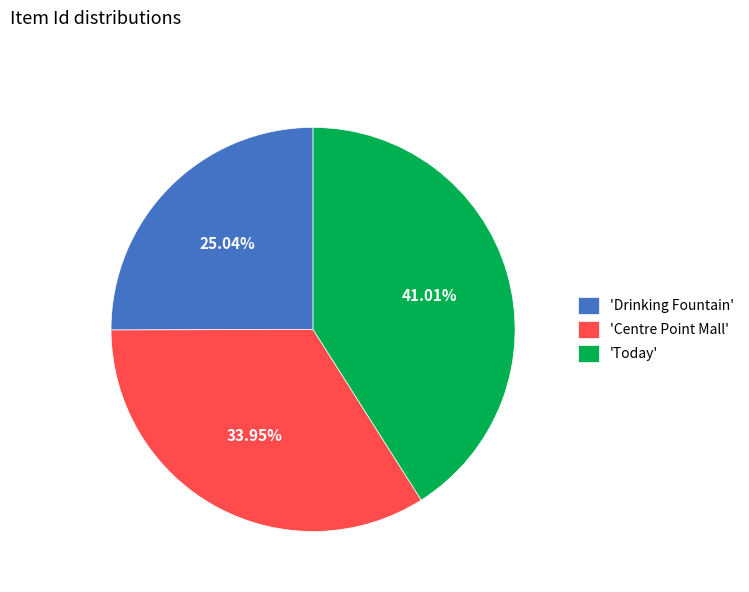

Which category has the smallest portion of the pie?

'Drinking Fountain'